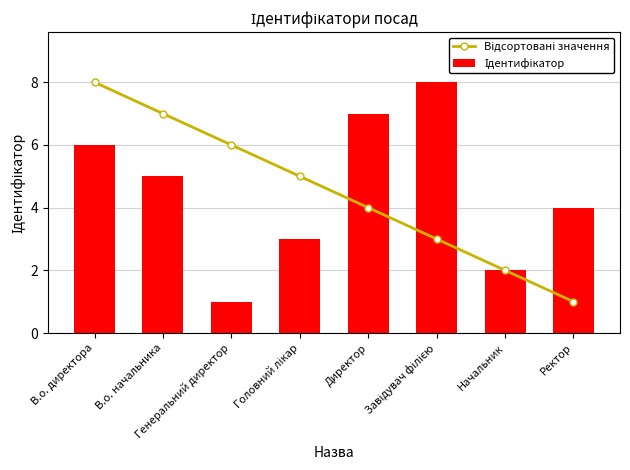

At which label is Відсортовані значення closest to 4?

Директор